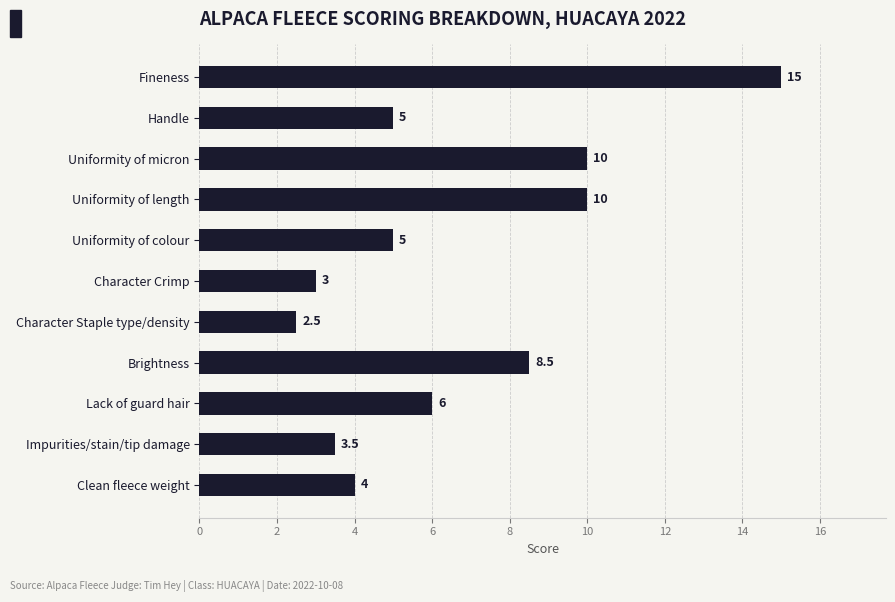

Are the bars horizontal?

Yes